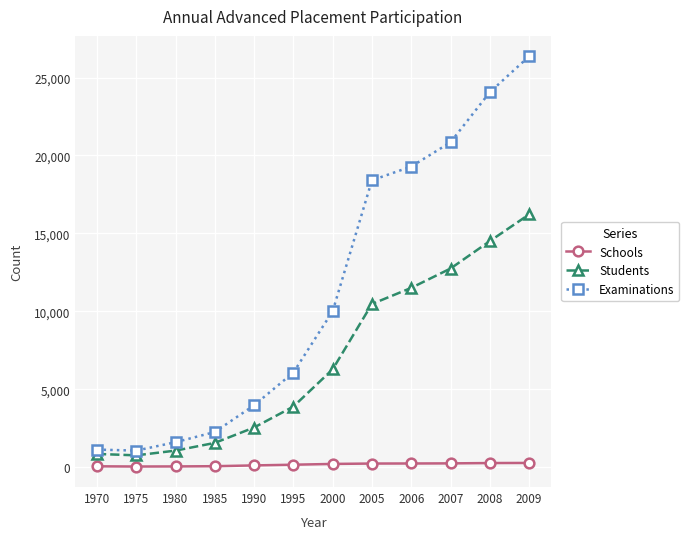

True or false: Students and Examinations cross at least once.

False